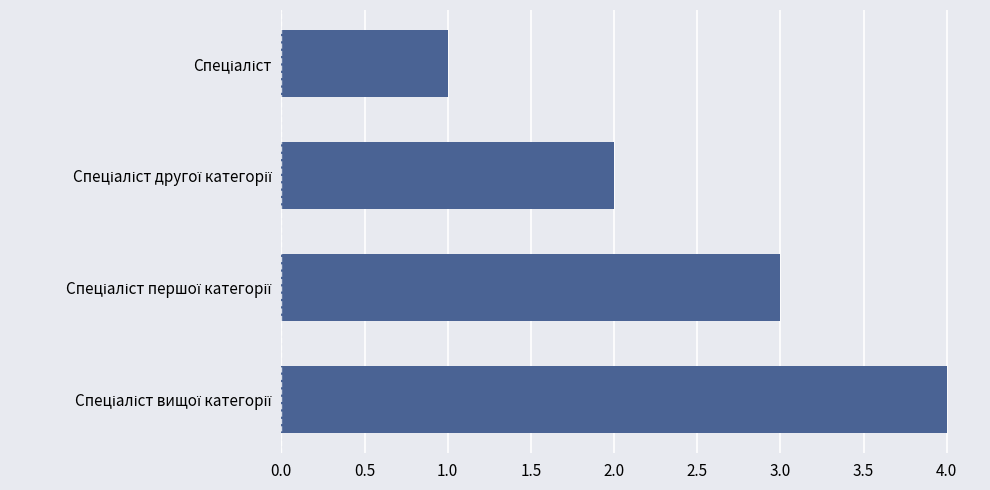

What is the sum of all values?

10